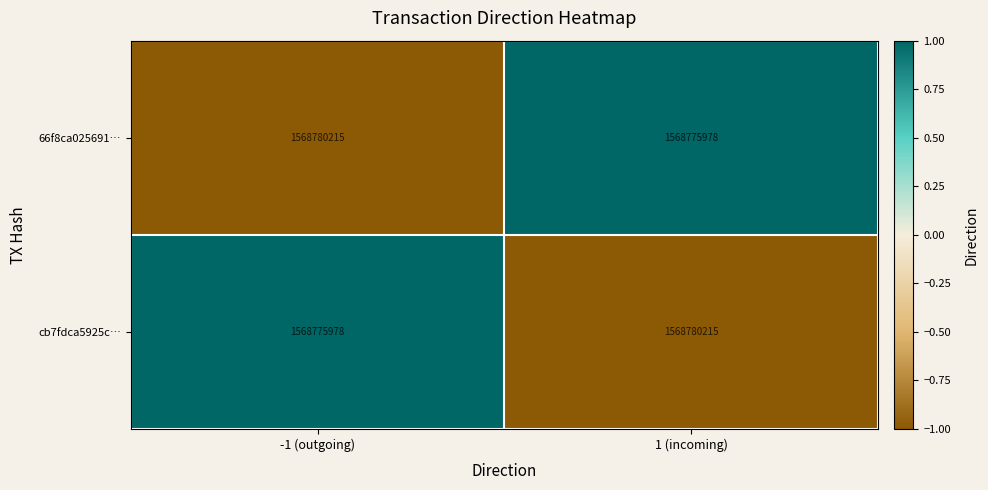

What is the difference between the highest and lowest values at 1 (incoming)?

4237